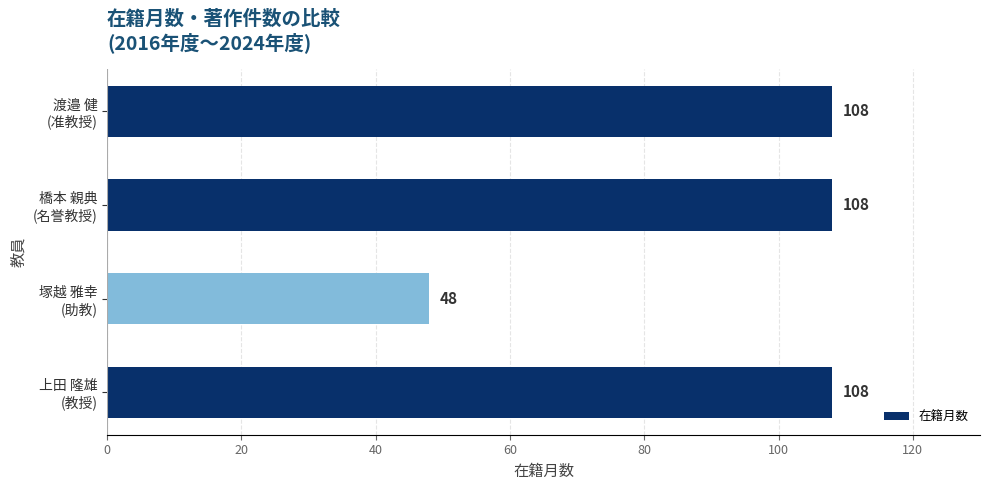

What is the maximum value shown in the chart?

108